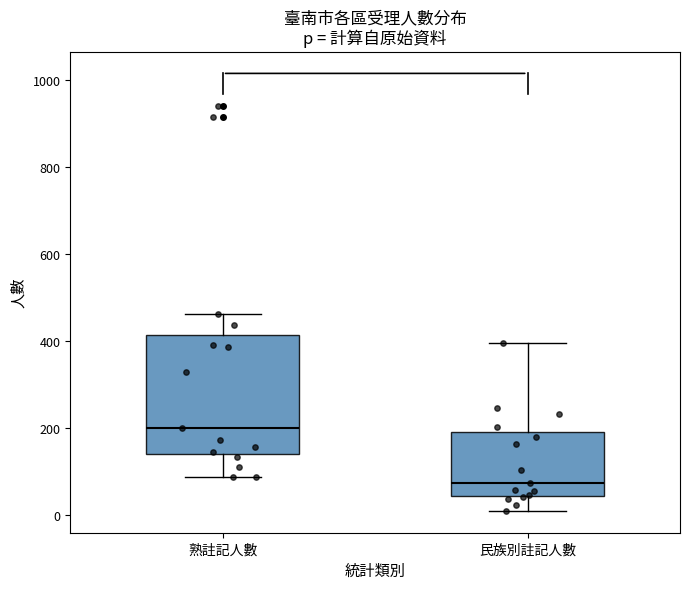

Reading left to right, read every box against the y-axis: the position of its median line, the range the box covers, and the ends of its whiskers. The values are not printed on the chart, so give them approximately, as read against the axis.

熟註記人數: median 200, box 140 to 420, whiskers 80 to 460
民族別註記人數: median 80, box 40 to 200, whiskers 20 to 400